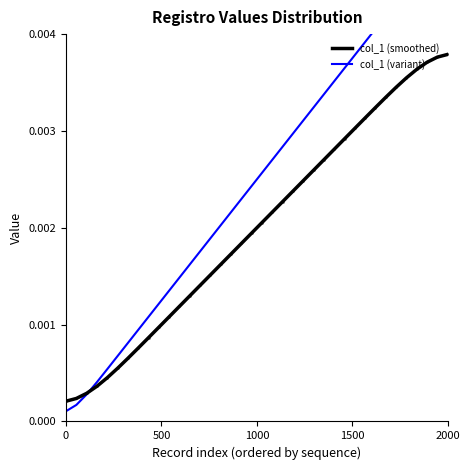

The value of col_1 (smoothed) at 15 is 0.0. True or false?

False